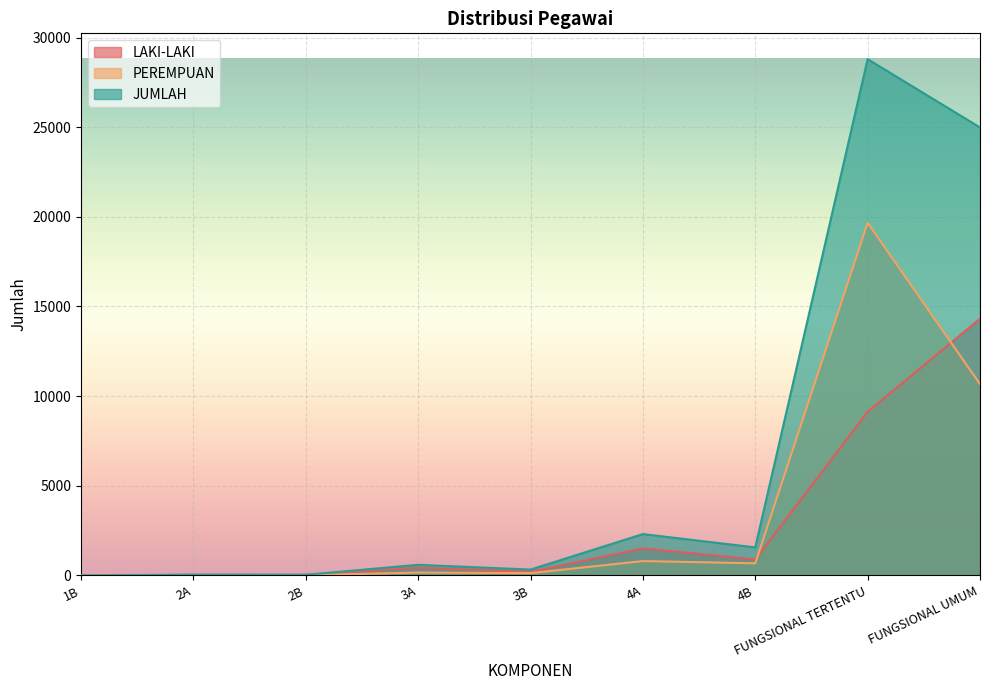

What is the maximum value shown in the chart?

28794